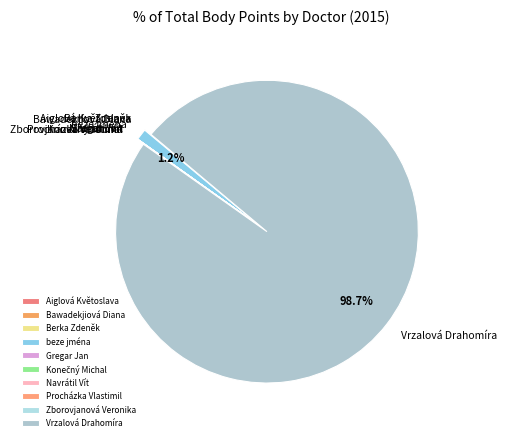

Is there any slice that represents more than half of the pie?

Yes